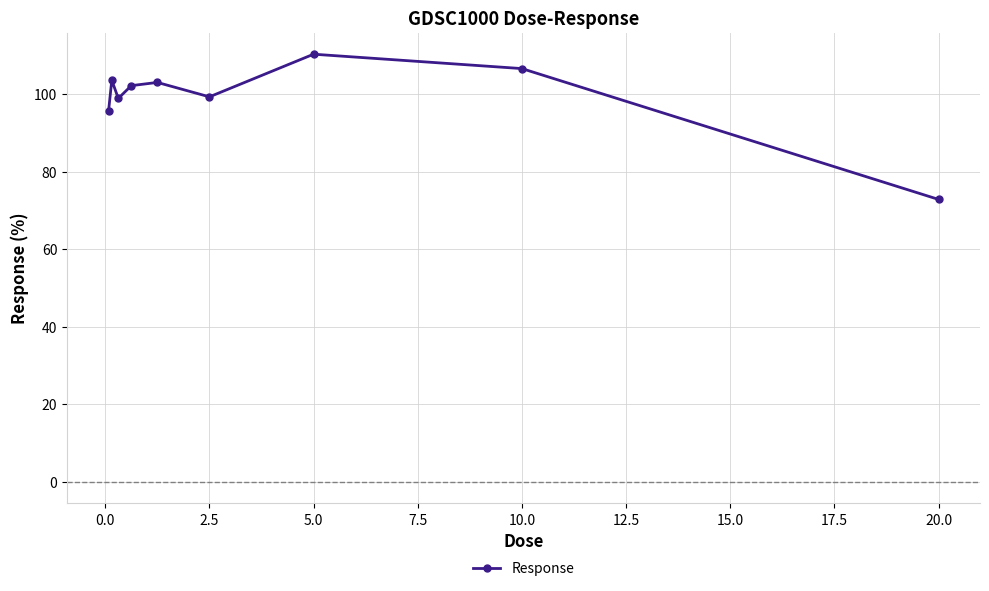

What is the minimum value shown in the chart?

72.9